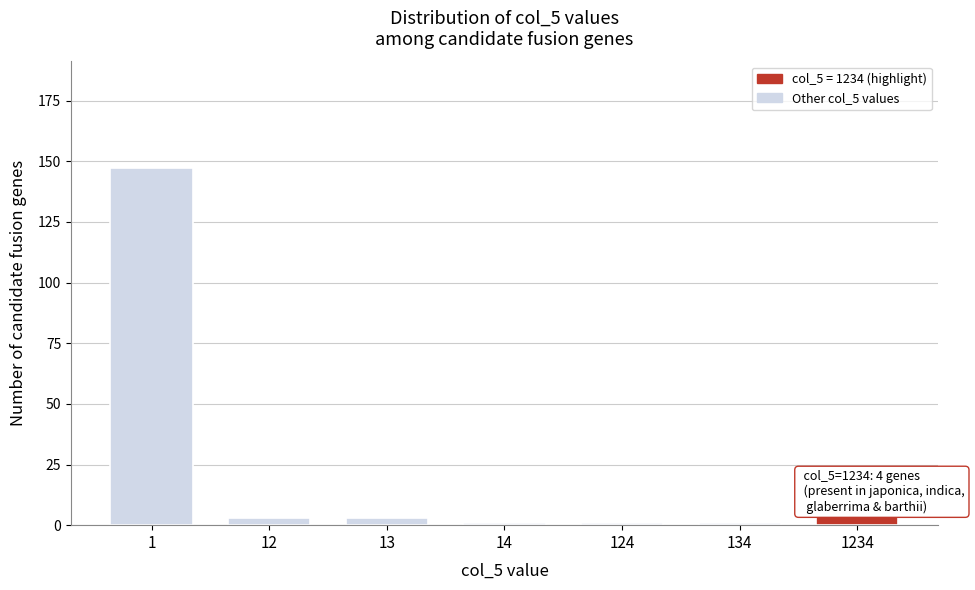

Reading left to right, list all the values displayed in this chart.

147	3	3	1	1	1	4